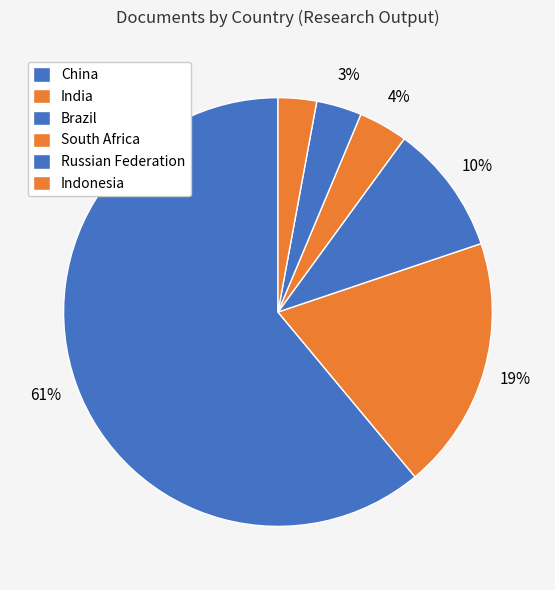

What percentage is the India slice, to the nearest percent?

19%